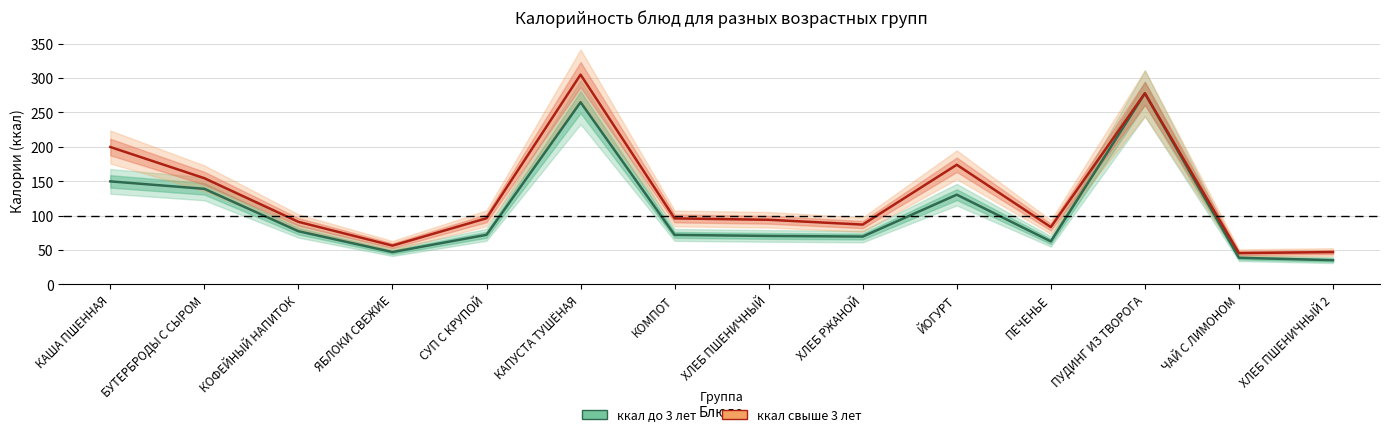

The ккал свыше 3 лет series shows 94.0 at ХЛЕБ ПШЕНИЧНЫЙ. True or false?

True